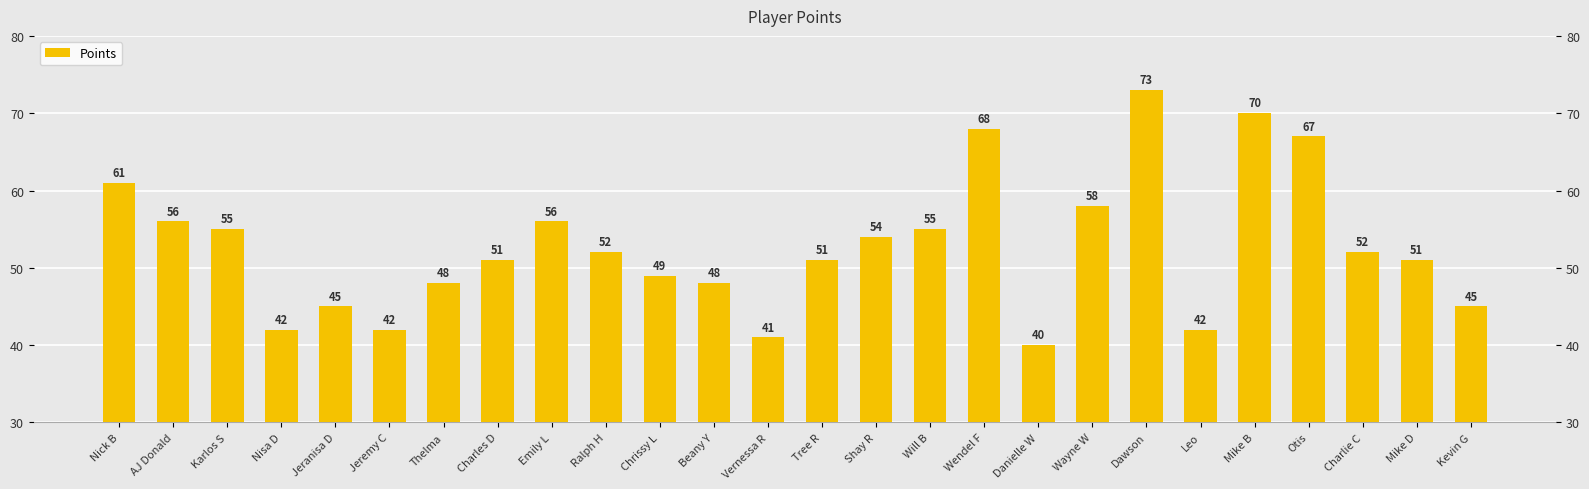

What is the ratio of the value at Dawson to the value at AJ Donald?

1.3